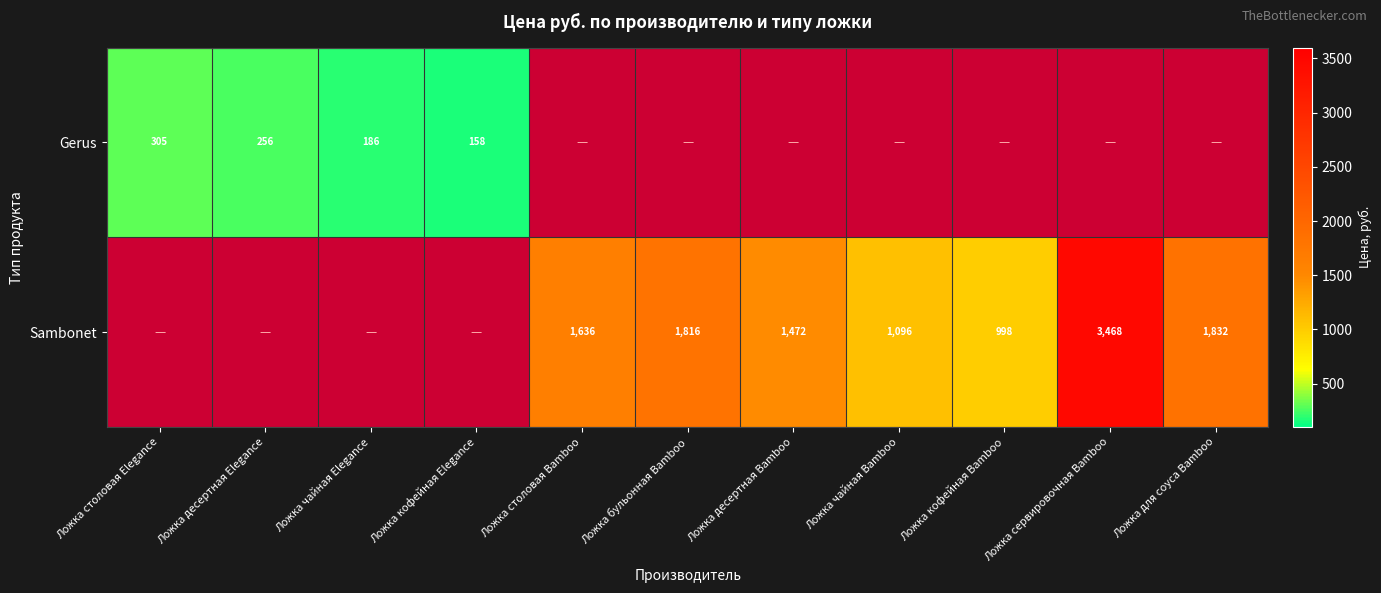

The Sambonet series shows 1472 at Ложка десертная Bamboo. True or false?

True